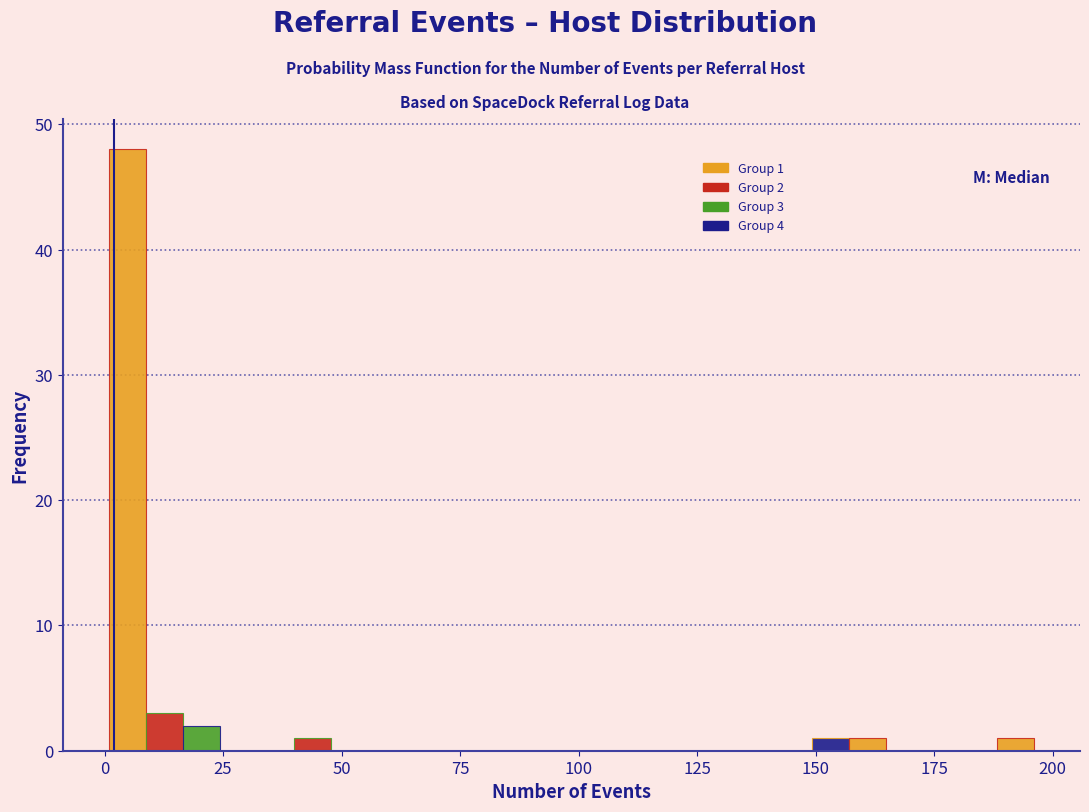

Around what value on the x-axis is the tallest bar? Give the approximate position of its centre, as read against the axis.

5